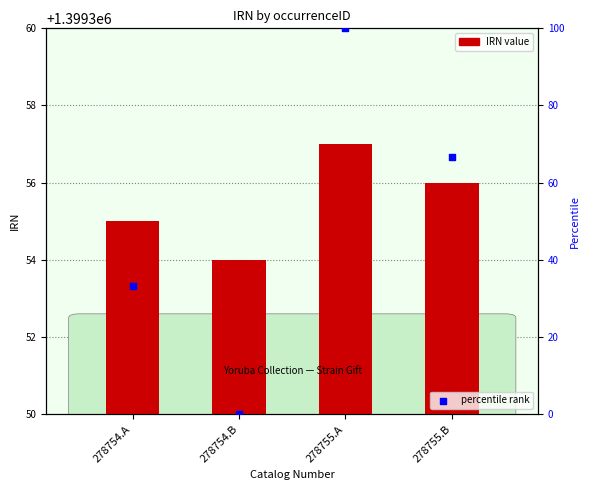

Which series reaches the minimum Y coordinate?

percentile rank